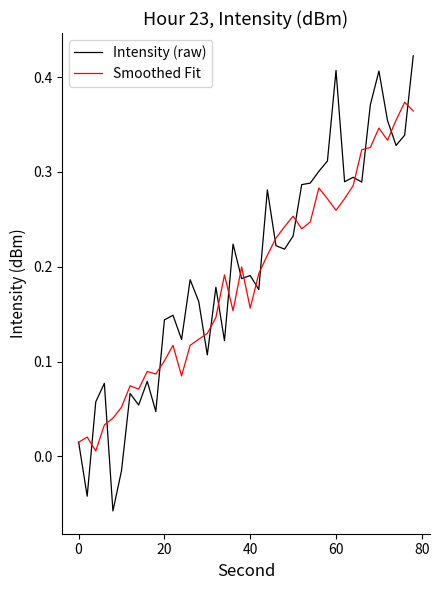

Rank the series by their maximum value, from lowest to highest.

Smoothed Fit, Intensity (raw)